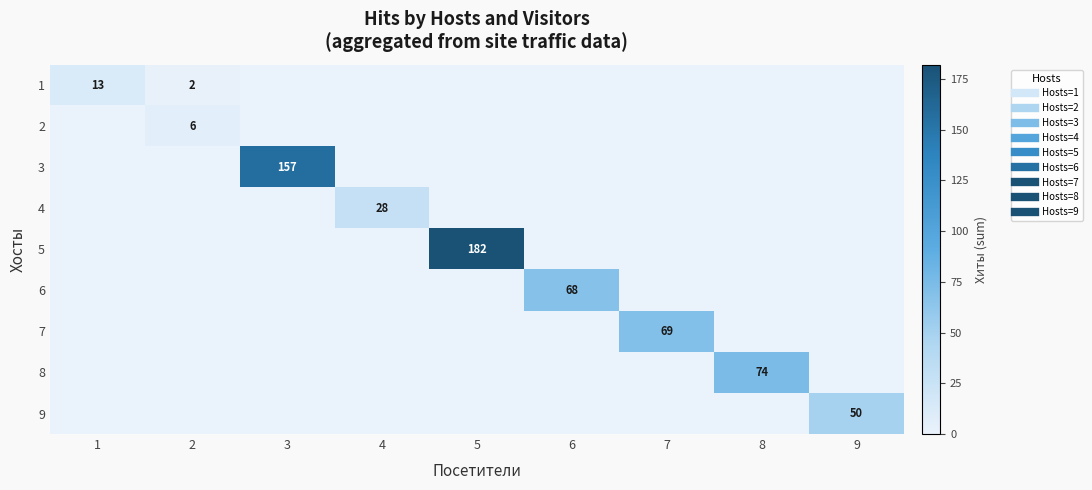

Is it true that 6 equals -42 at 3?

False